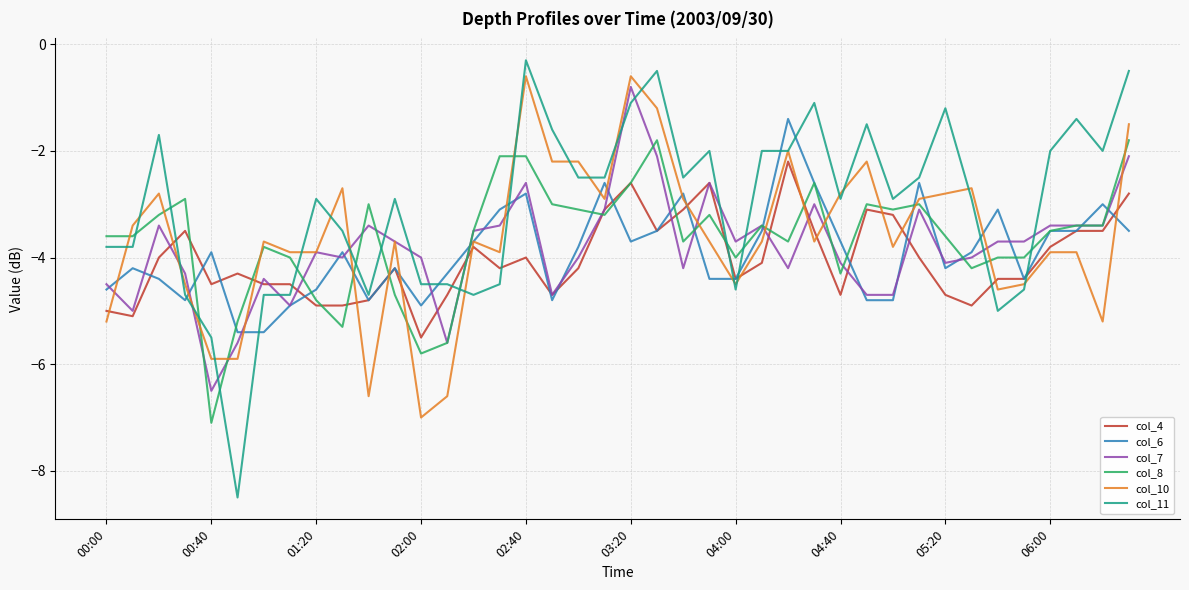

What are all the series names shown in the legend?

col_4, col_6, col_7, col_8, col_10, col_11